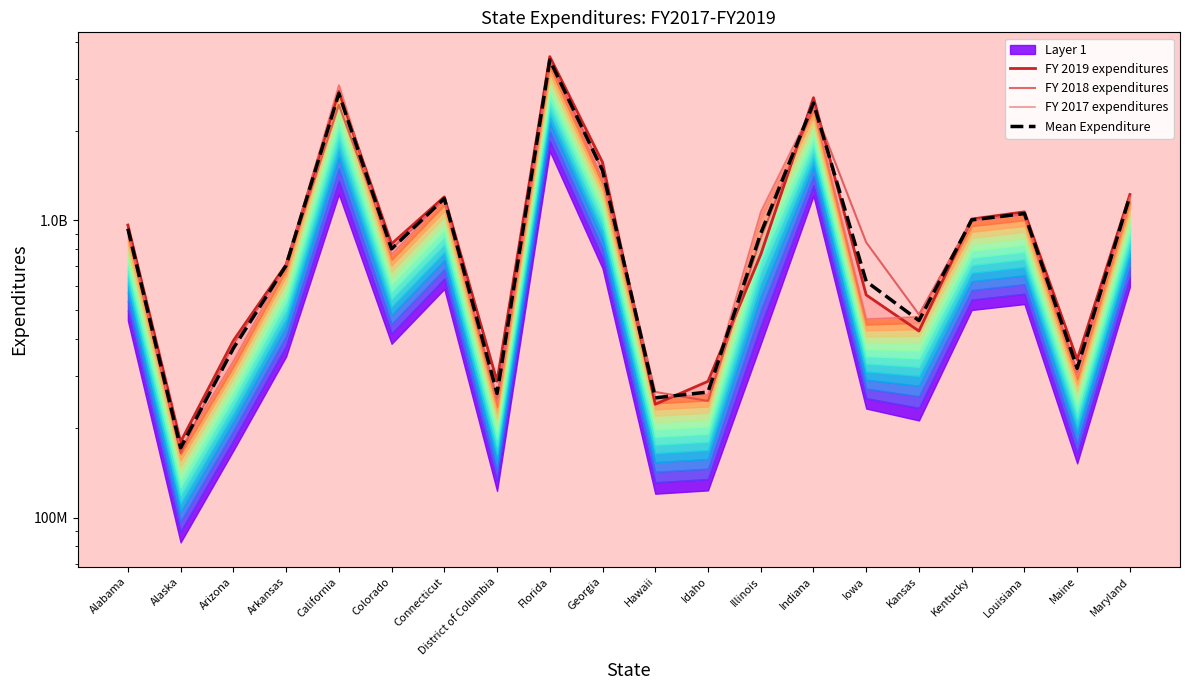

What is the difference between the second highest and second lowest values in the Mean Expenditure series?

2421893217.3